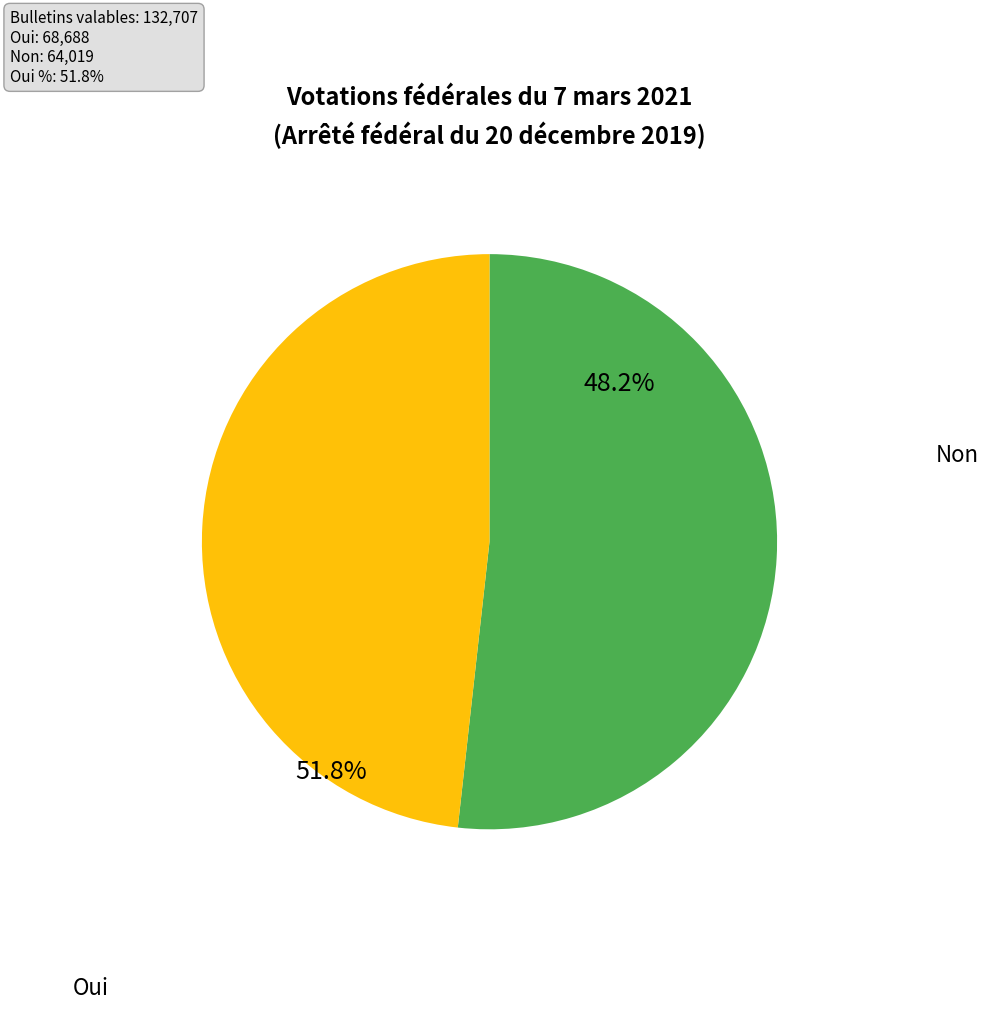

What is the change in value from Oui to Non?

-4669